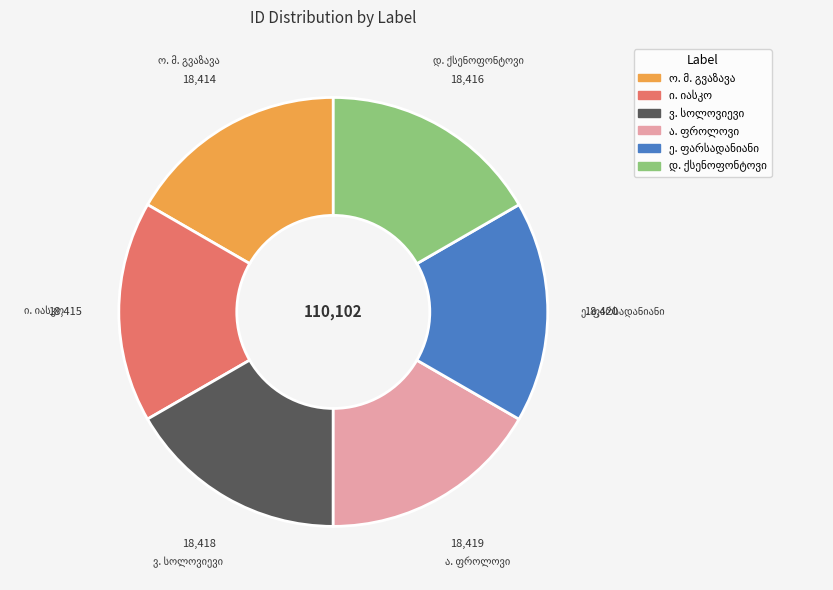

Is there any slice that represents more than half of the pie?

No